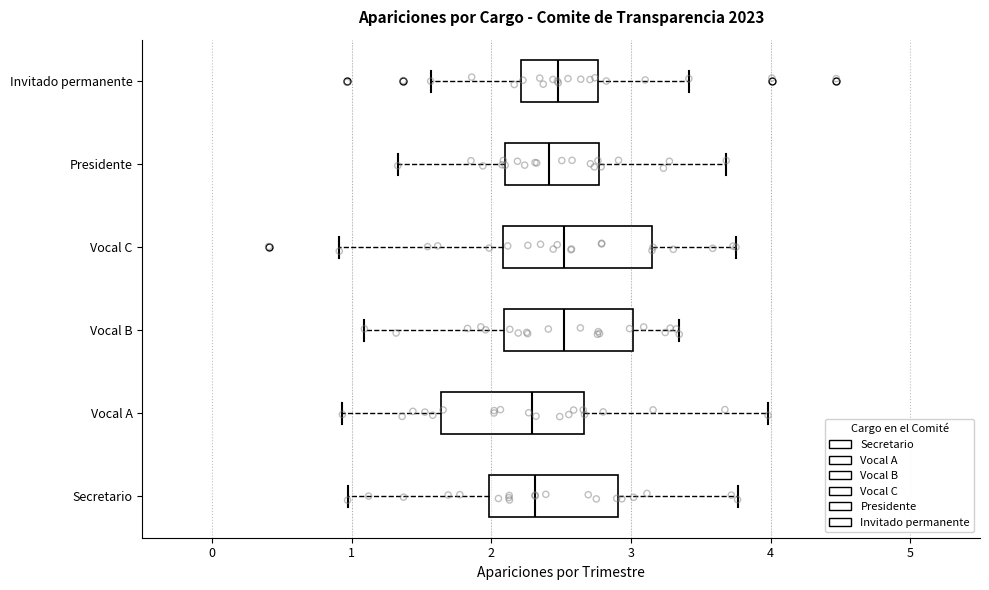

Where is the left edge of the box for Vocal C on the x-axis? The values are not printed on the chart, so give them approximately, as read against the axis.

2.1